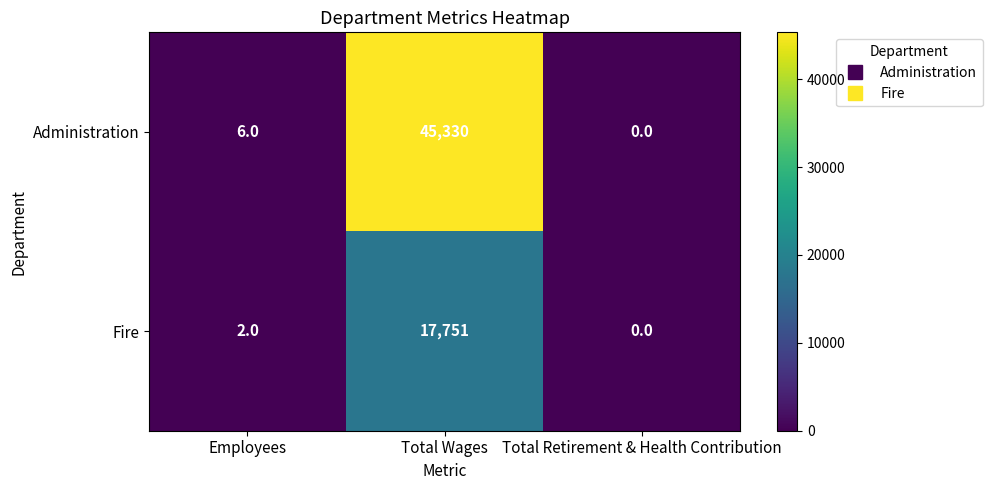

Rank the series by their maximum value, from highest to lowest.

Administration, Fire